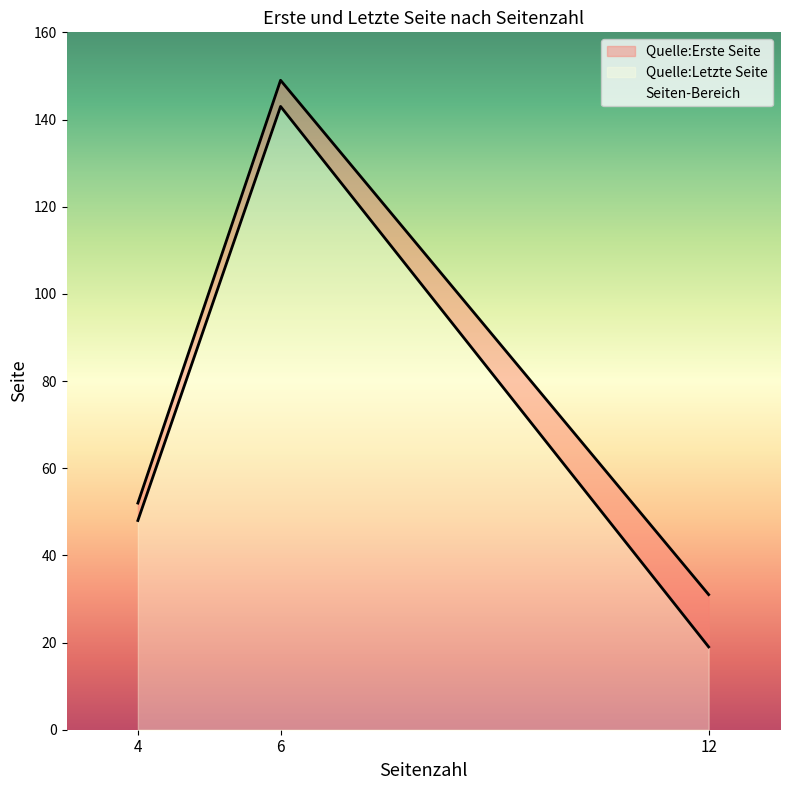

True or false: Quelle:Letzte Seite has a value of 27 at 4.

False